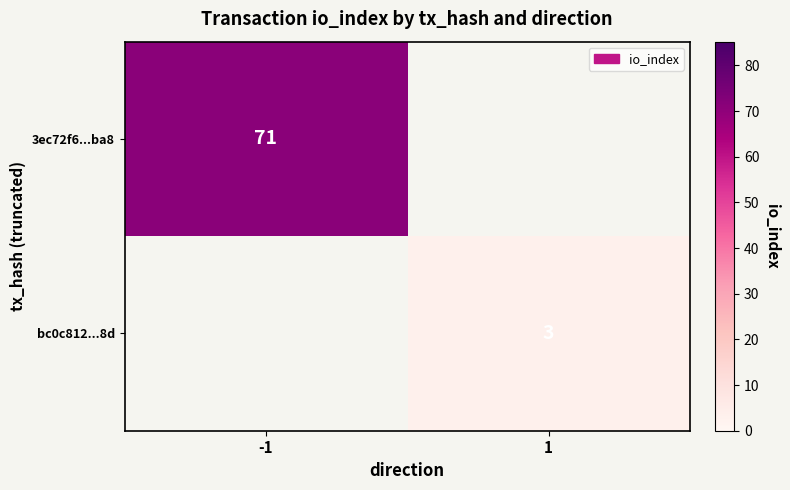

The value of 3ec72f6...ba8 at -1 is 71. True or false?

True